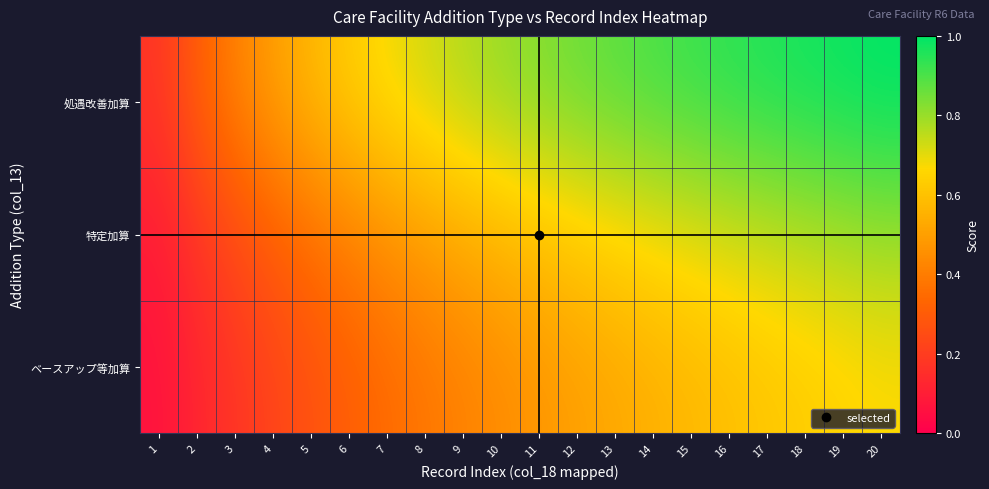

Reading left to right, transcribe all the data shown in this chart.

処遇改善加算: 1=0.2	2=0.3	3=0.4	4=0.5	5=0.6	6=0.6	7=0.7	8=0.7	9=0.8	10=0.8	11=0.8	12=0.9	13=0.9	14=0.9	15=0.9	16=0.9	17=1.0	18=1.0	19=1.0	20=1.0
特定加算: 1=0.1	2=0.2	3=0.2	4=0.3	5=0.4	6=0.4	7=0.5	8=0.5	9=0.5	10=0.6	11=0.6	12=0.6	13=0.7	14=0.7	15=0.7	16=0.7	17=0.7	18=0.8	19=0.8	20=0.8
ベースアップ等加算: 1=0.1	2=0.1	3=0.2	4=0.2	5=0.3	6=0.3	7=0.3	8=0.4	9=0.4	10=0.4	11=0.5	12=0.5	13=0.5	14=0.5	15=0.6	16=0.6	17=0.6	18=0.6	19=0.6	20=0.7